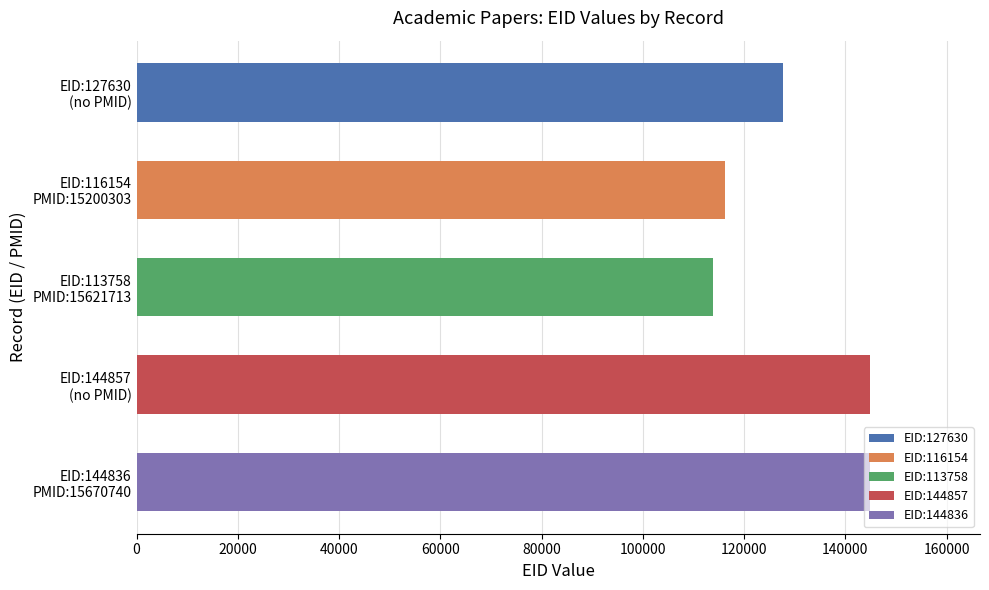

What is the smallest value displayed?

113758